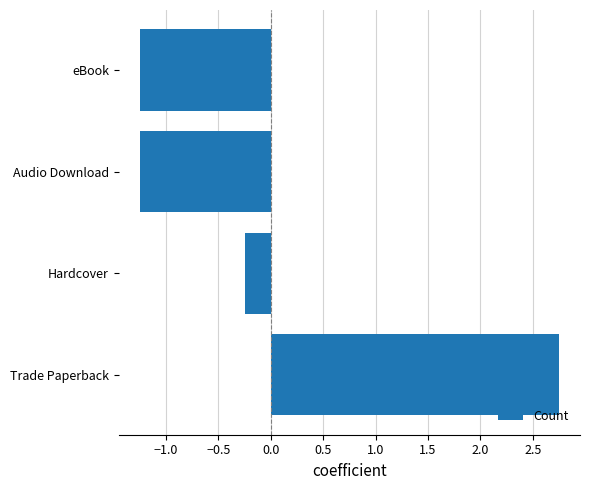

Does the chart contain stacked bars?

No